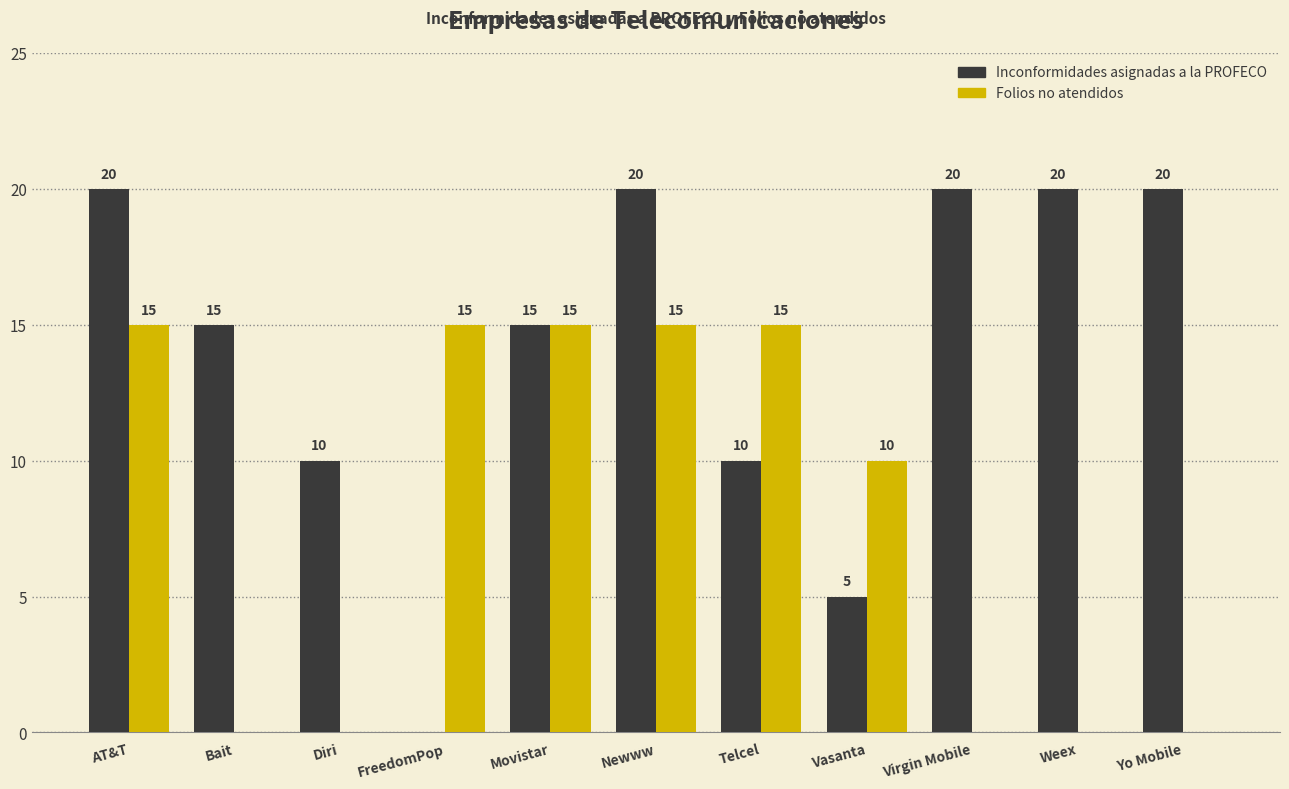

Reading right to left, transcribe all the data shown in this chart.

Inconformidades asignadas a la PROFECO: 20	20	20	5	10	20	15	0	10	15	20
Folios no atendidos: 0	0	0	10	15	15	15	15	0	0	15